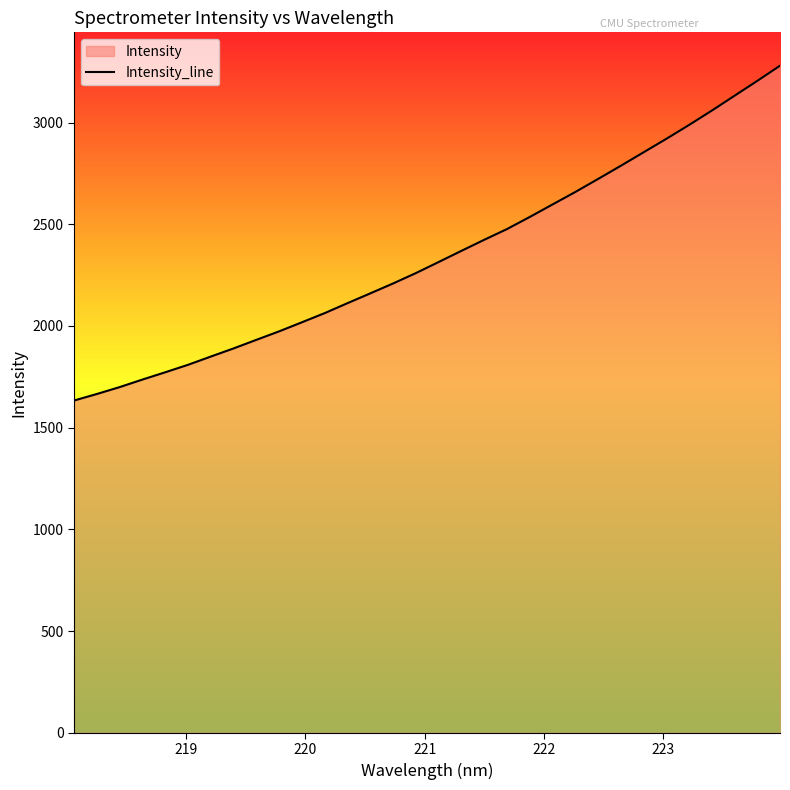

What is the maximum value shown in the chart?

3279.3